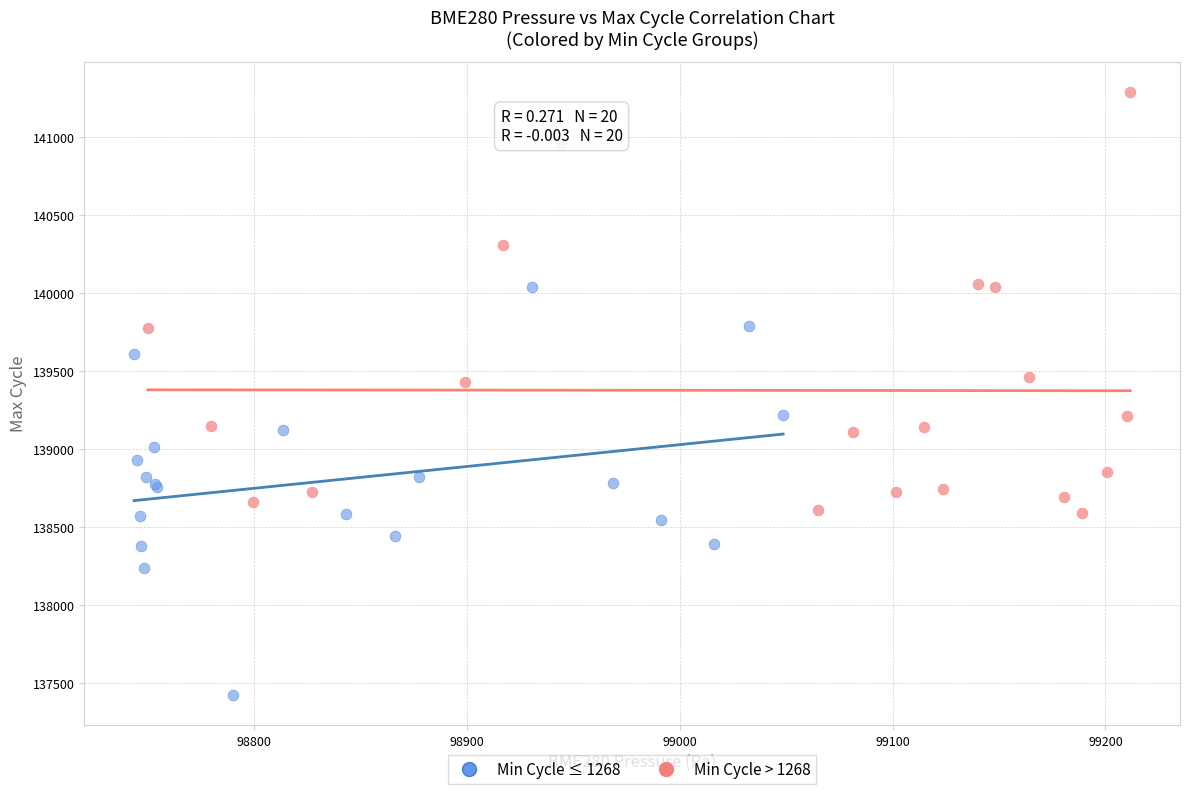

Which series contains the highest Y value?

Min Cycle > 1268